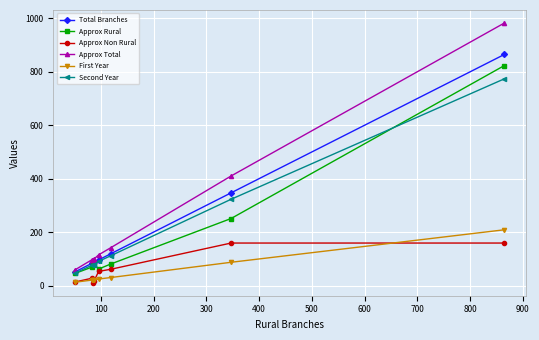

Which series has the widest spread of values?

Approx Total